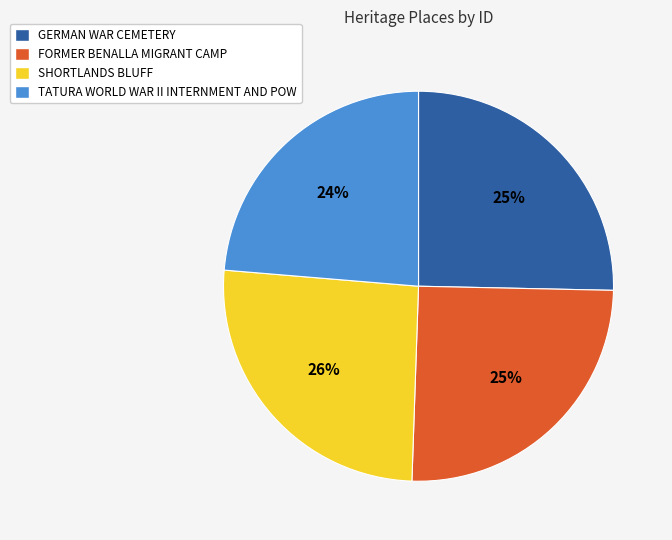

Which category has the smallest portion of the pie?

TATURA WORLD WAR II INTERNMENT AND POW